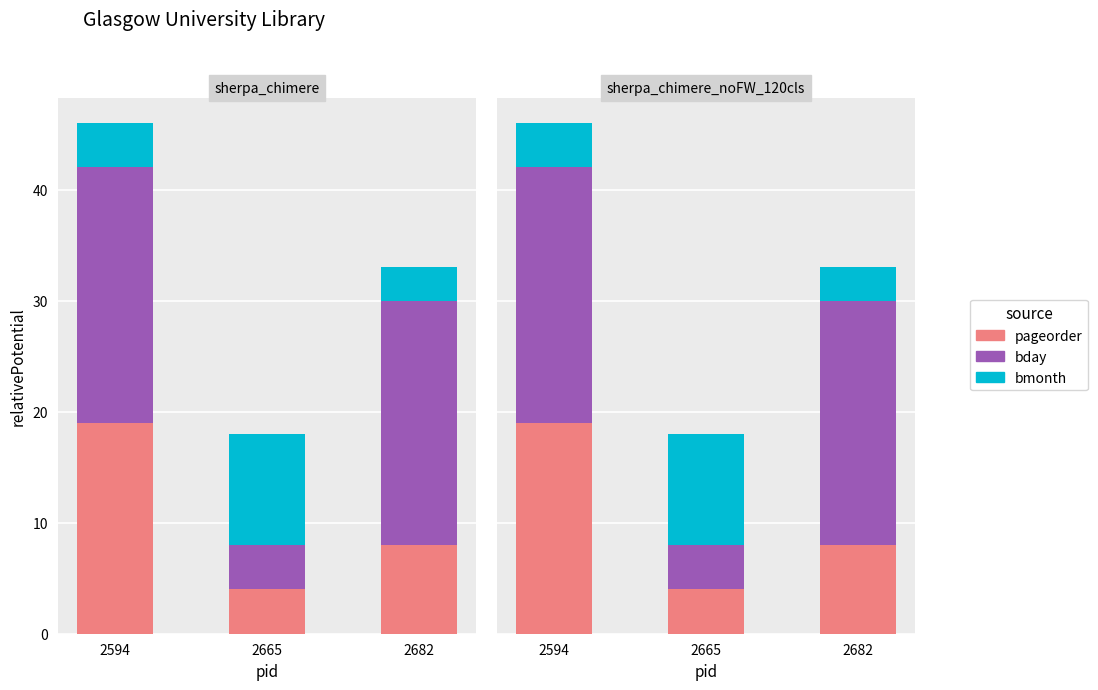

At 2682, list the series in order from largest to smallest.

bday, pageorder, bmonth